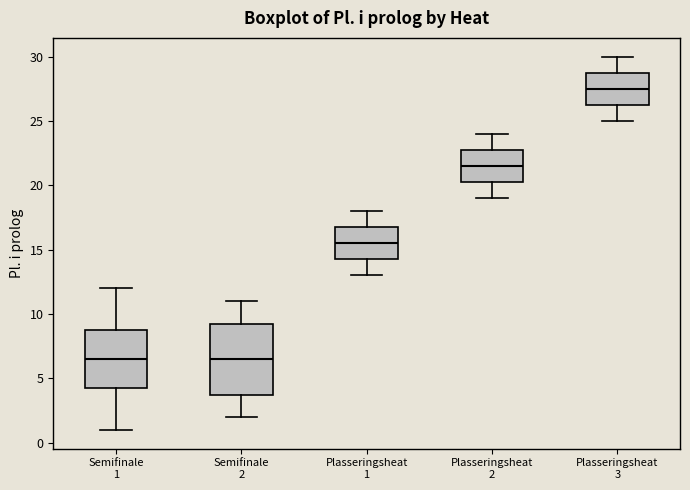

Reading left to right, transcribe this box plot: for each box, give where its median line is, the range the box spans, and where its two whiskers end, as read against the y-axis. The values are not printed on the chart, so give them approximately, as read against the axis.

Semifinale 1: median 6.5, box 4.5 to 9.0, whiskers 1.0 to 12.0
Semifinale 2: median 6.5, box 4.0 to 9.5, whiskers 2.0 to 11.0
Plasseringsheat 1: median 15.5, box 14.5 to 17.0, whiskers 13.0 to 18.0
Plasseringsheat 2: median 21.5, box 20.5 to 23.0, whiskers 19.0 to 24.0
Plasseringsheat 3: median 27.5, box 26.5 to 29.0, whiskers 25.0 to 30.0